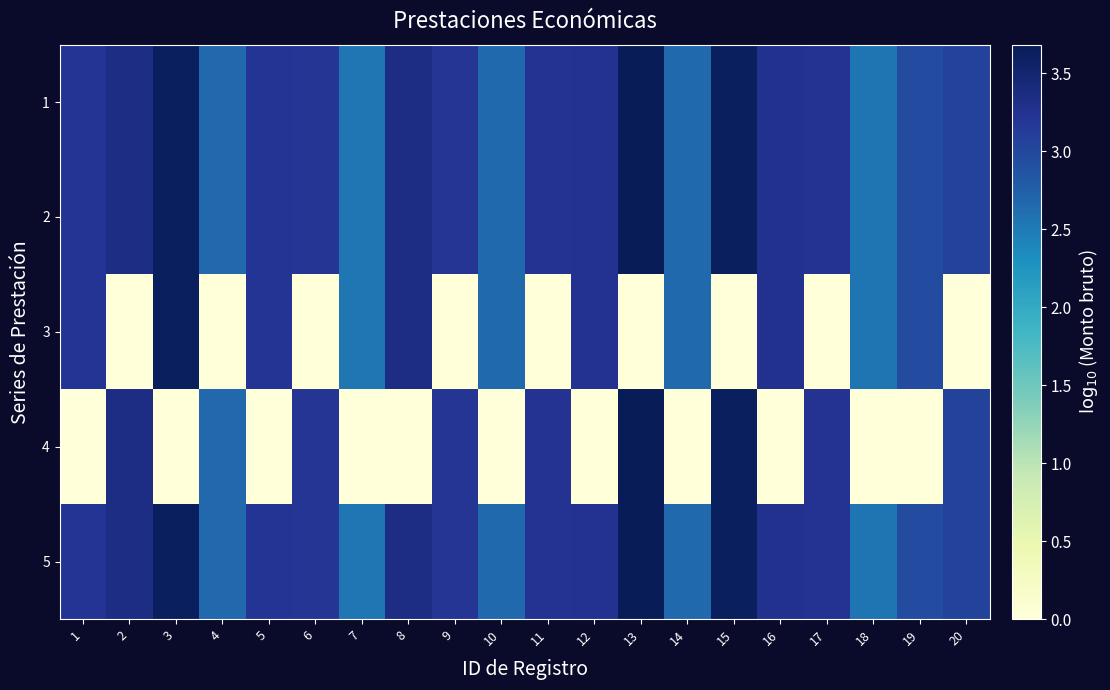

Reading left to right, transcribe all the data shown in this chart.

1: 1=3.2	2=3.3	3=3.6	4=2.7	5=3.2	6=3.2	7=2.5	8=3.3	9=3.2	10=2.6	11=3.2	12=3.2	13=3.7	14=2.6	15=3.6	16=3.3	17=3.2	18=2.6	19=3.0	20=3.1
2: 1=3.2	2=3.3	3=3.6	4=2.7	5=3.2	6=3.2	7=2.5	8=3.3	9=3.2	10=2.6	11=3.2	12=3.2	13=3.7	14=2.6	15=3.6	16=3.3	17=3.2	18=2.6	19=3.0	20=3.1
3: 1=3.2	2=0.0	3=3.6	4=0.0	5=3.2	6=0.0	7=2.5	8=3.3	9=0.0	10=2.6	11=0.0	12=3.2	13=0.0	14=2.6	15=0.0	16=3.3	17=0.0	18=2.6	19=3.0	20=0.0
4: 1=0.0	2=3.3	3=0.0	4=2.7	5=0.0	6=3.2	7=0.0	8=0.0	9=3.2	10=0.0	11=3.2	12=0.0	13=3.7	14=0.0	15=3.6	16=0.0	17=3.2	18=0.0	19=0.0	20=3.1
5: 1=3.2	2=3.3	3=3.6	4=2.7	5=3.2	6=3.2	7=2.5	8=3.3	9=3.2	10=2.6	11=3.2	12=3.2	13=3.7	14=2.6	15=3.6	16=3.3	17=3.2	18=2.6	19=3.0	20=3.1